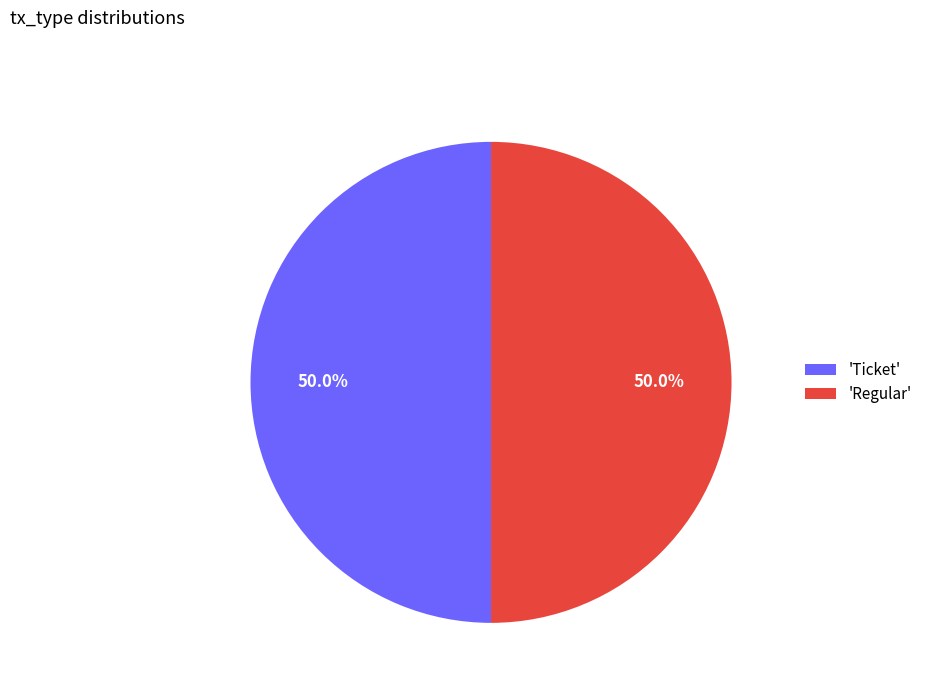

What percentage is NOT represented by 'Ticket'?

50.0%